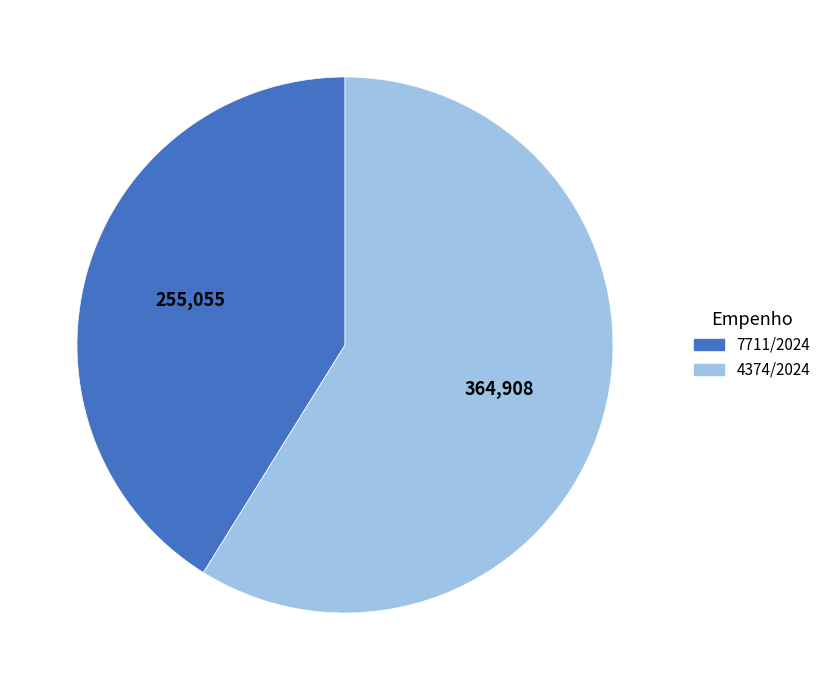

What is the smallest slice in the pie chart?

7711/2024